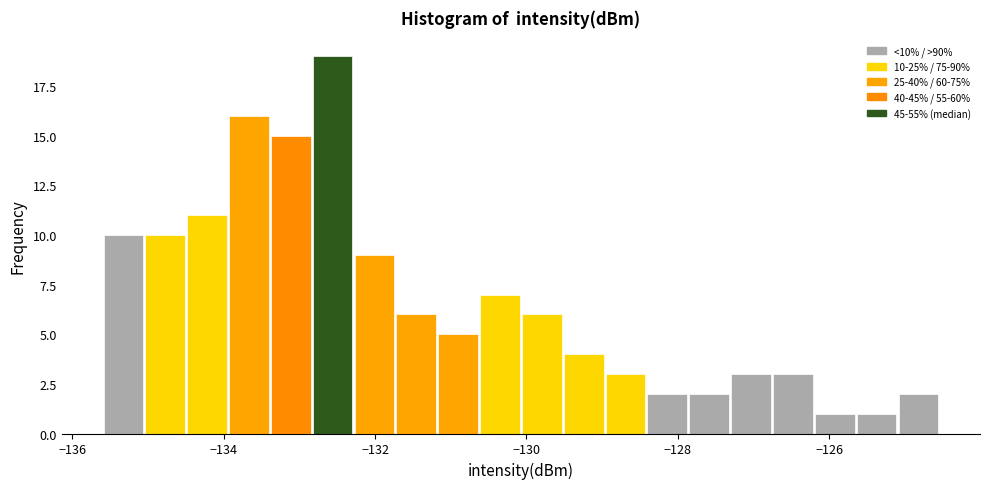

Around what value on the x-axis is the tallest bar? Give the approximate position of its centre, as read against the axis.

-132.6